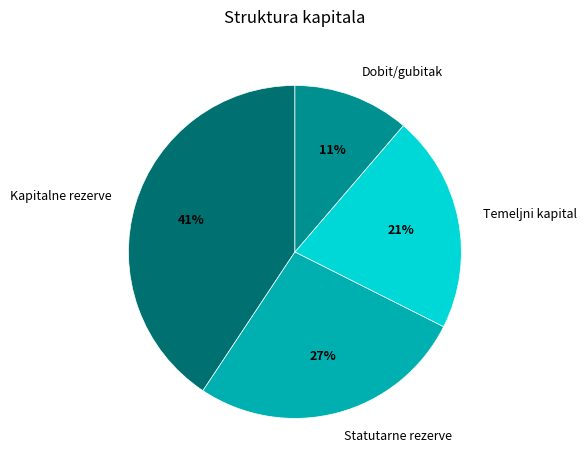

Is it true that Temeljni kapital is 8% of the pie?

False